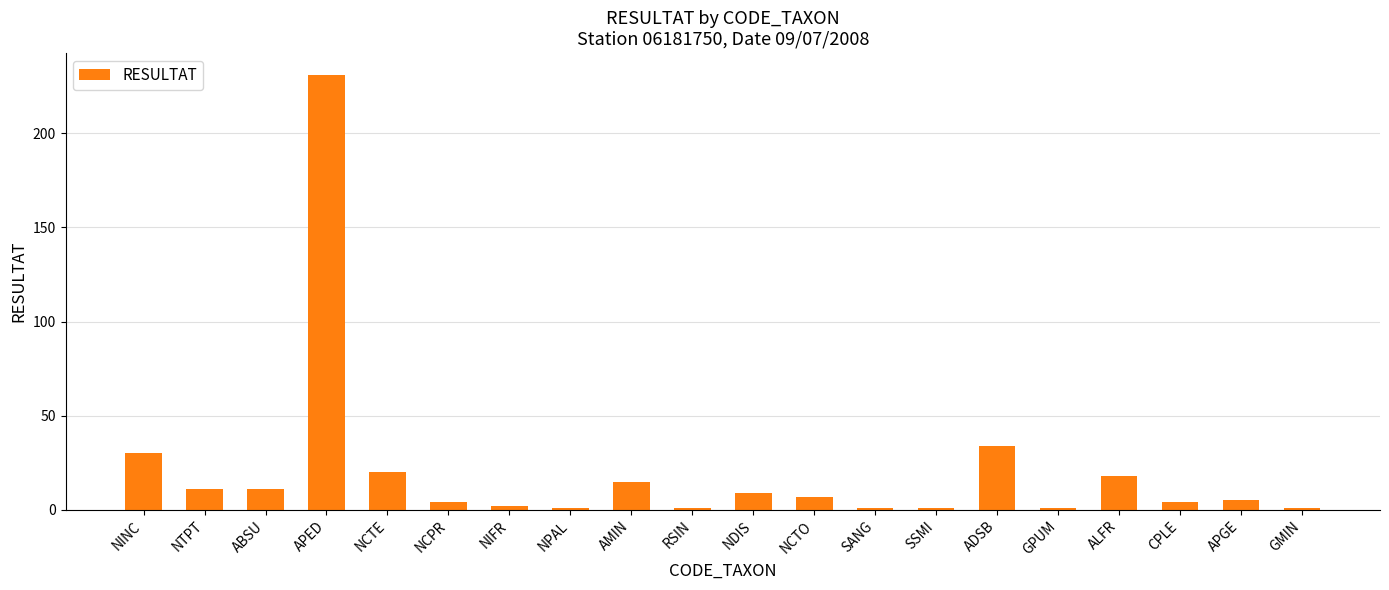

The chart shows a value of 1 at GPUM. True or false?

True